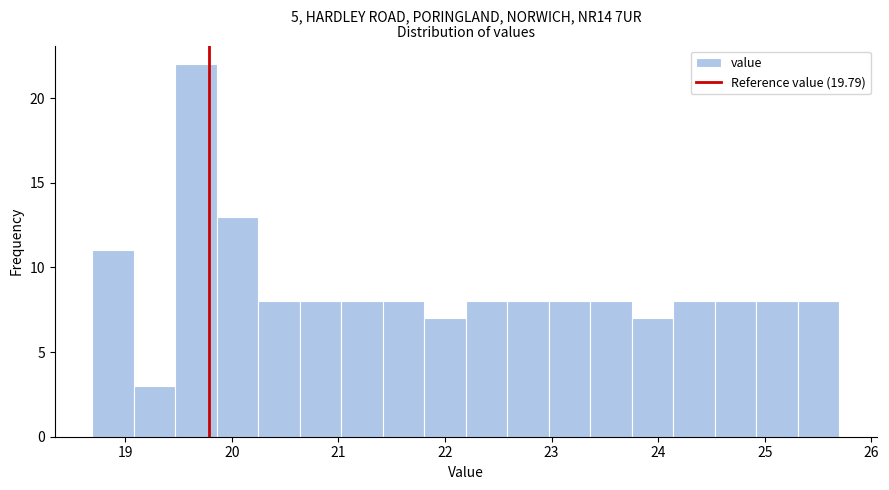

Around what value on the x-axis is the tallest bar? Give the approximate position of its centre, as read against the axis.

19.7